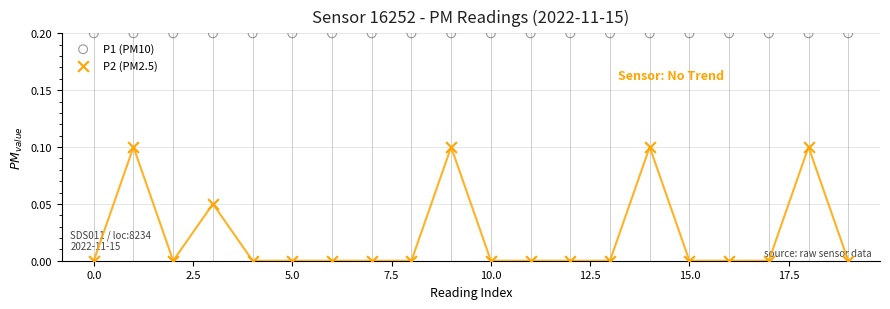

What are all the series names shown in the legend?

P1 (PM10), P2 (PM2.5)